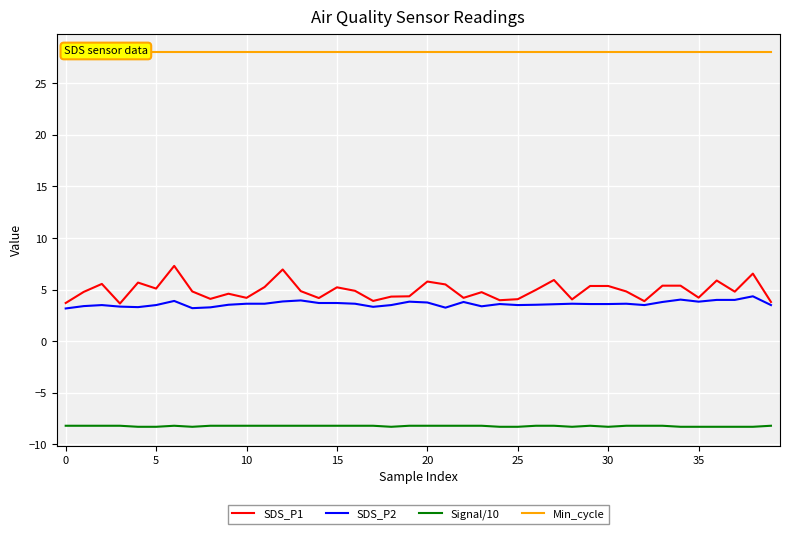

Is it true that SDS_P1 equals 5.3 at 30?

True